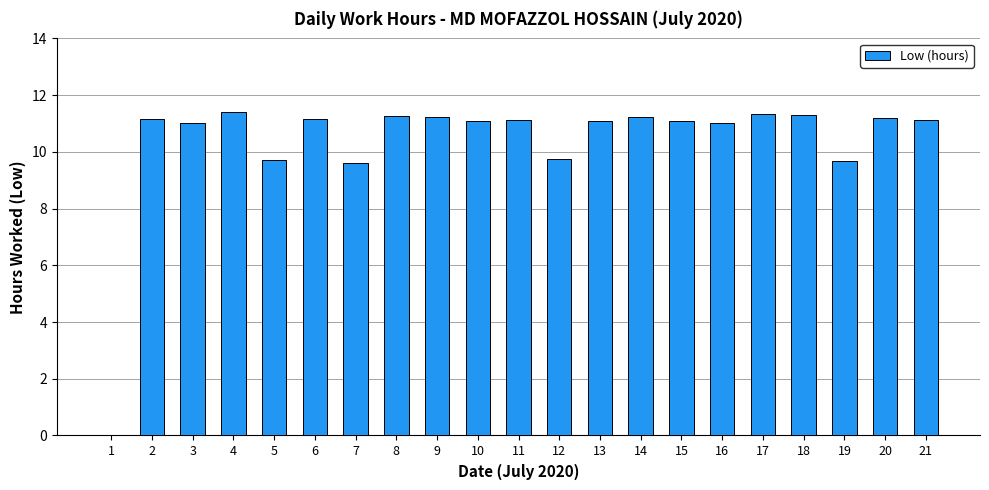

The chart shows a value of 5.1 at 10. True or false?

False